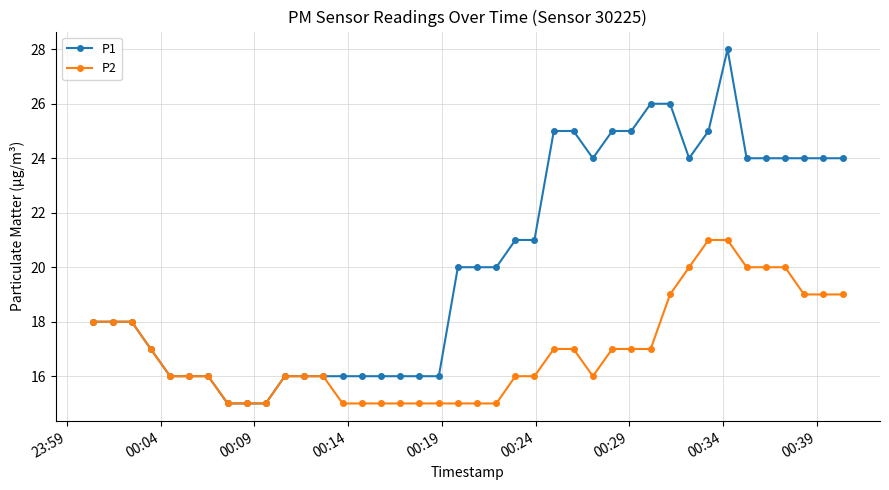

Which series has the widest spread of values?

P1